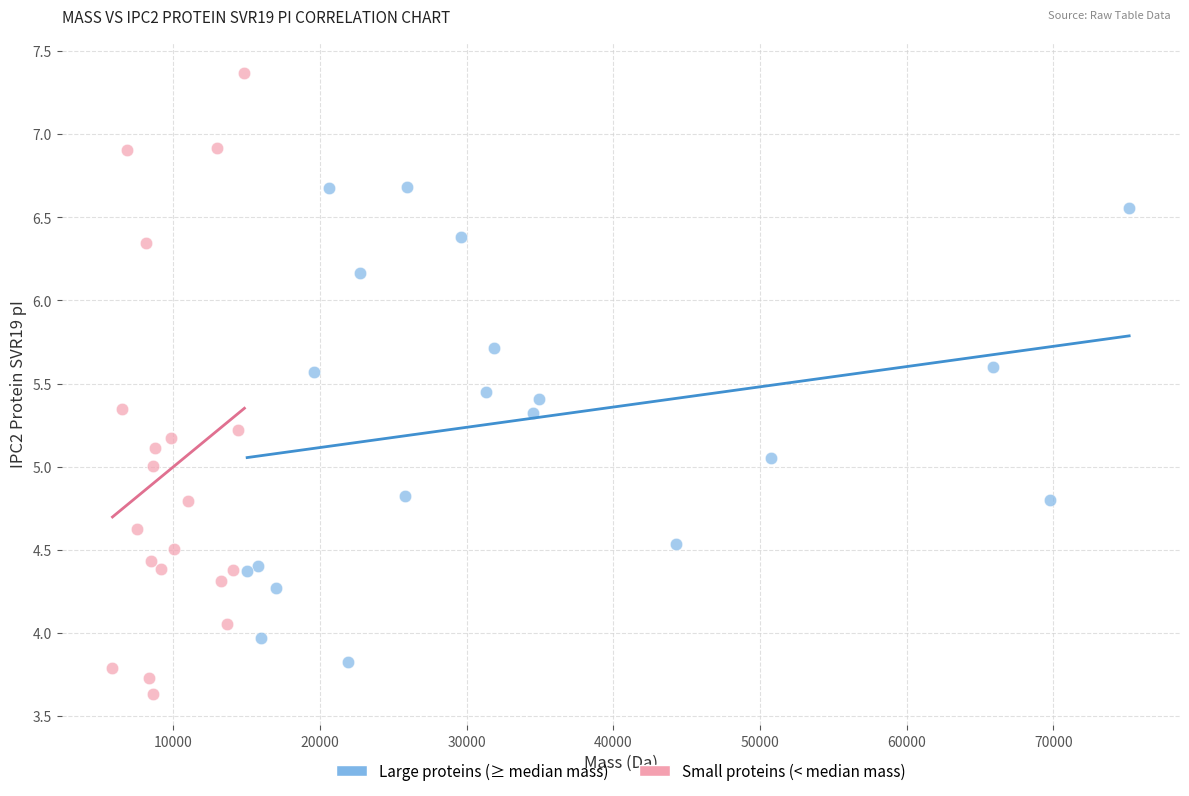

Which series reaches the minimum Y coordinate?

Small proteins (< median mass)